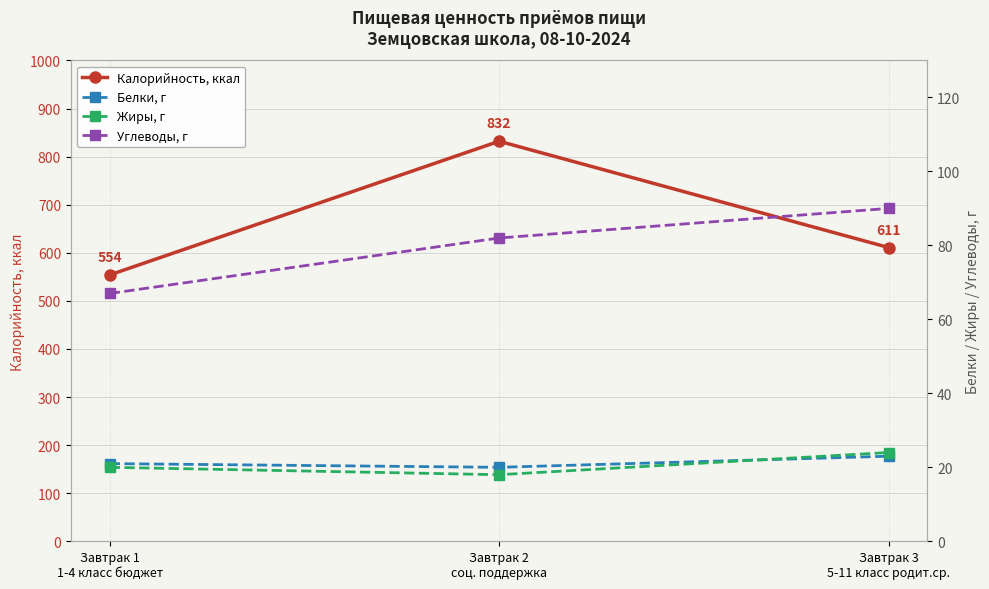

What is the label of the 1st point from the left?

Завтрак 1
1-4 класс бюджет